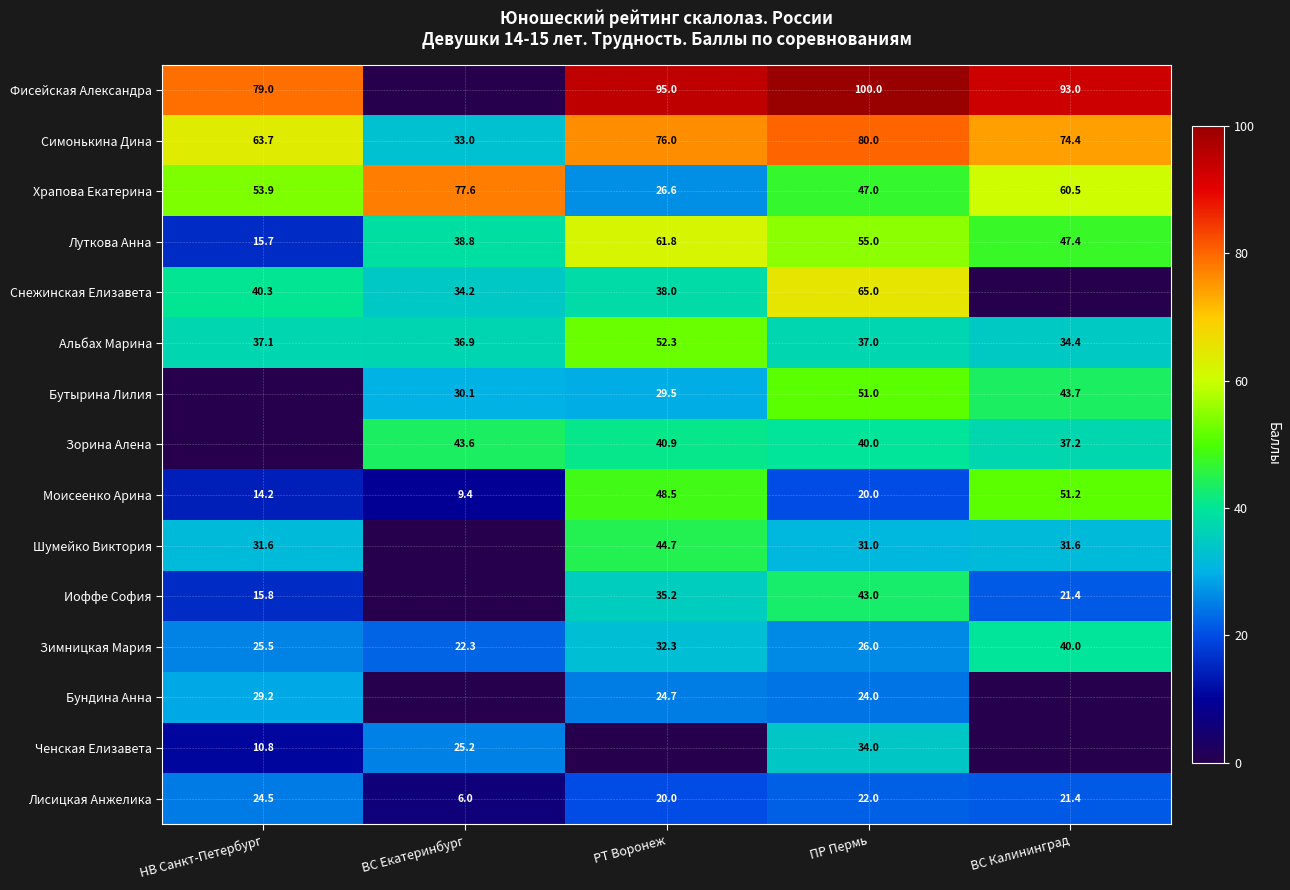

Is the value of Шумейко Виктория at ПР Пермь greater than the value of Зорина Алена at ПР Пермь?

No